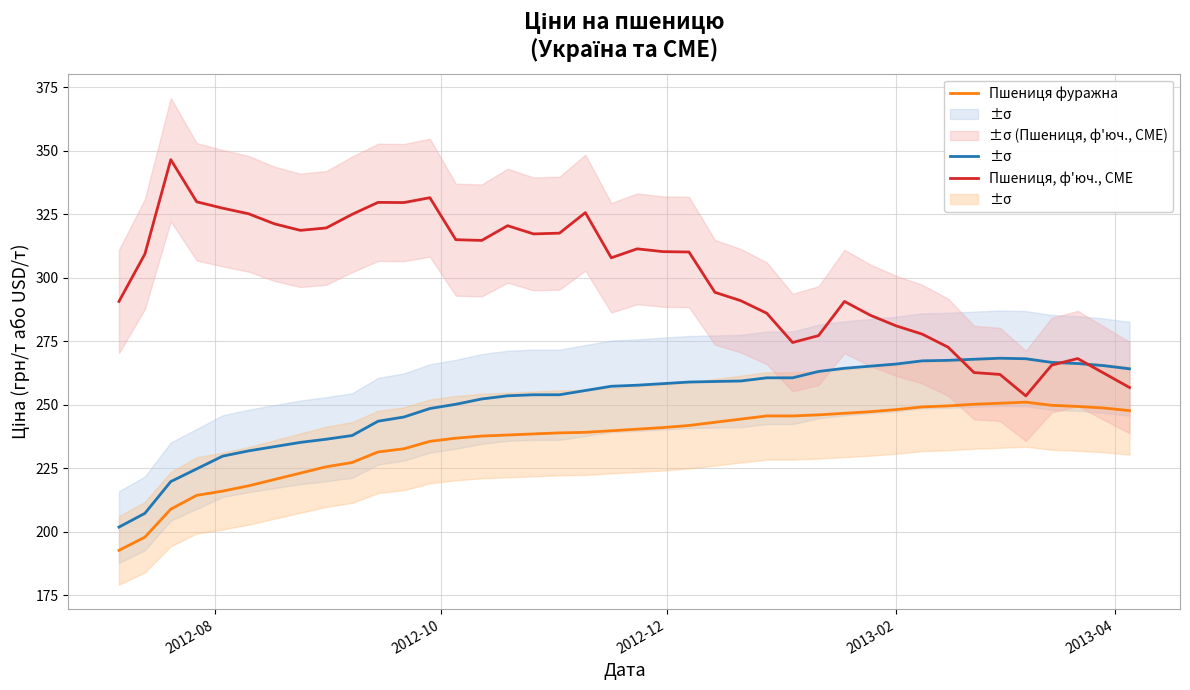

What is the minimum value shown in the chart?

192.7